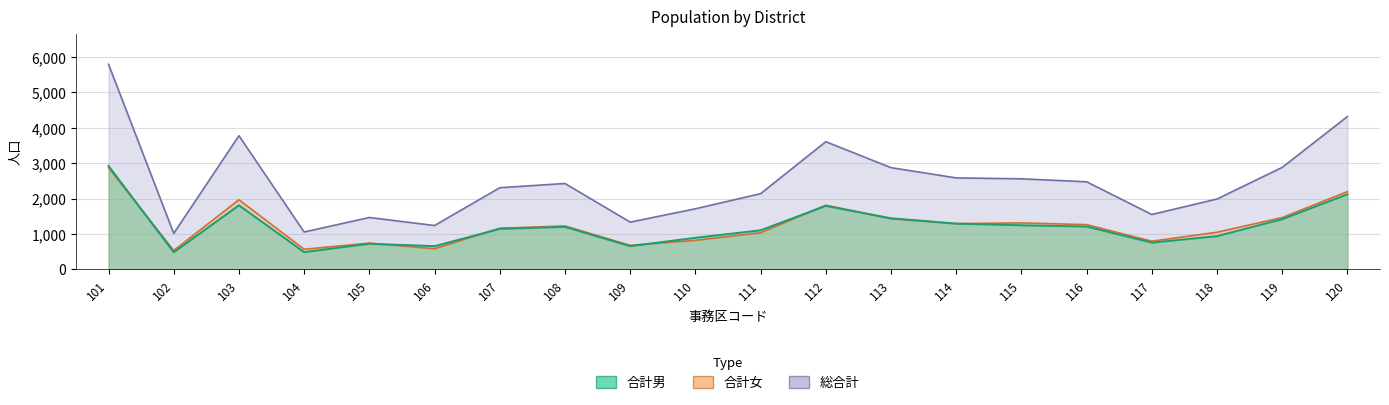

How many data points in 合計男 are above 1201?

9